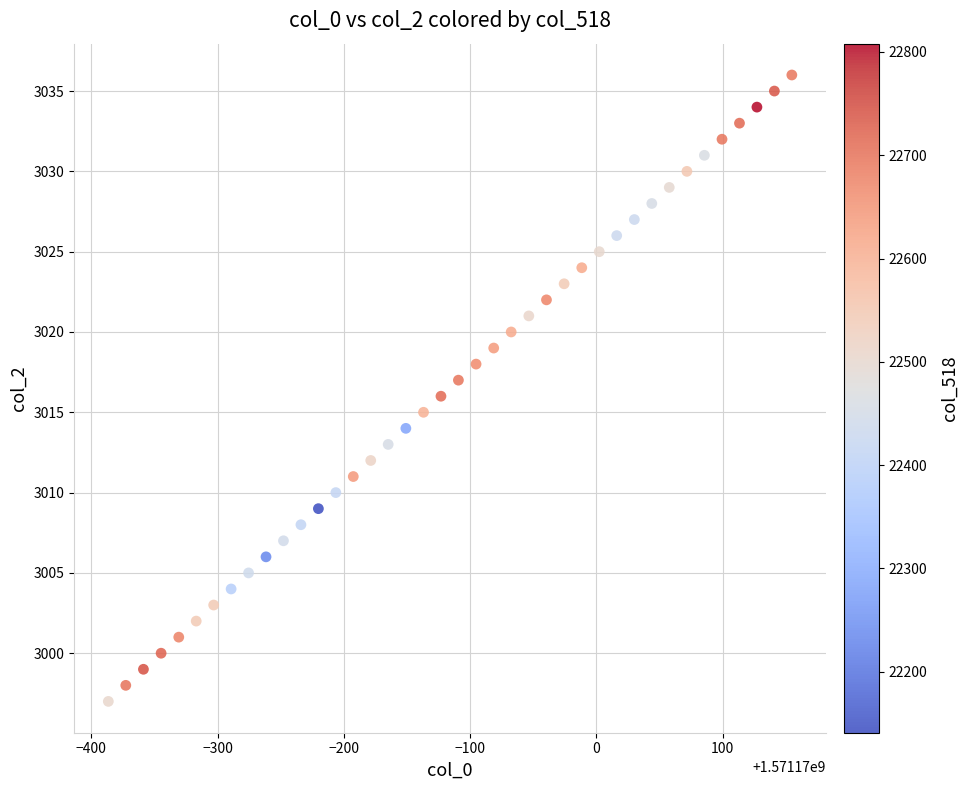

What is the range of Y values (max minus min)?

39